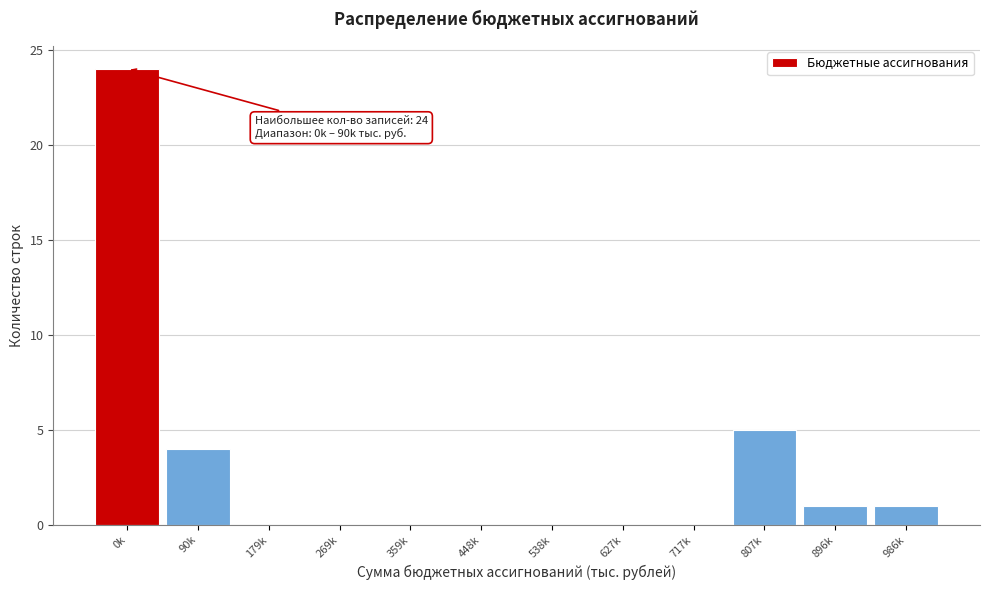

Reading left to right, list all the values displayed in this chart.

0k=24	90k=4	179k=0	269k=0	359k=0	448k=0	538k=0	627k=0	717k=0	807k=5	896k=1	986k=1